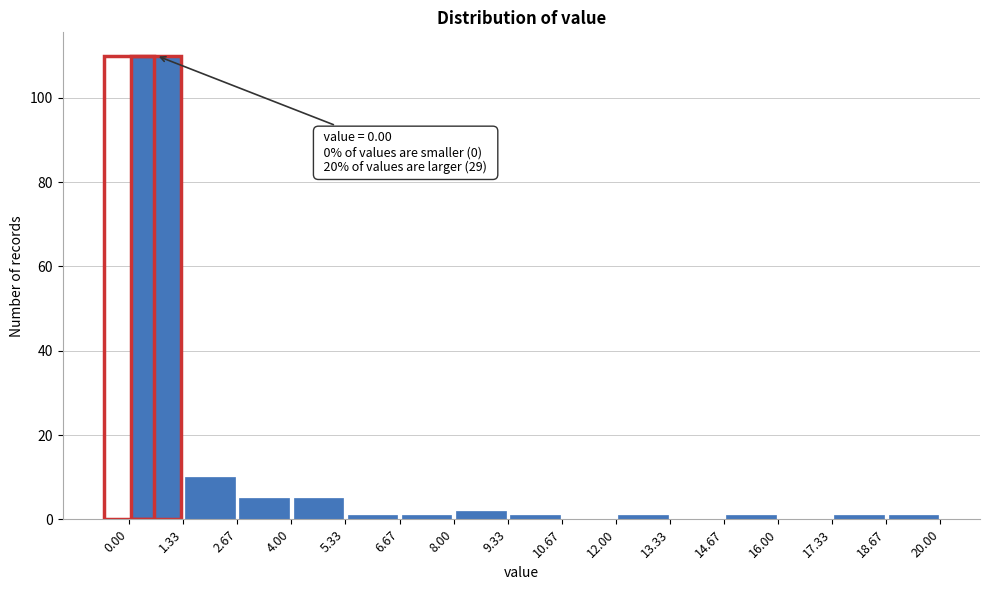

Over which range of the x-axis is the bar tallest?

0.00 to 1.33